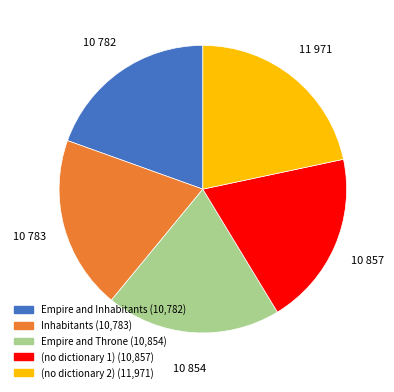

Is there a majority slice in this chart?

No